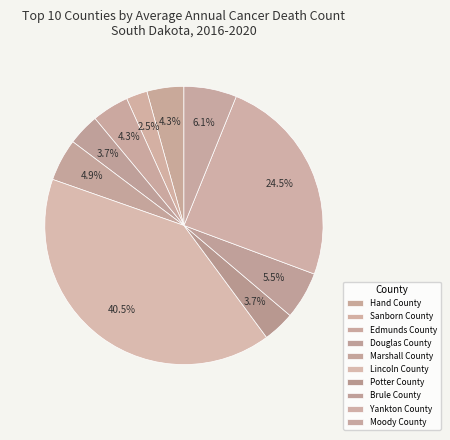

Is it true that Edmunds County is 18% of the pie?

False